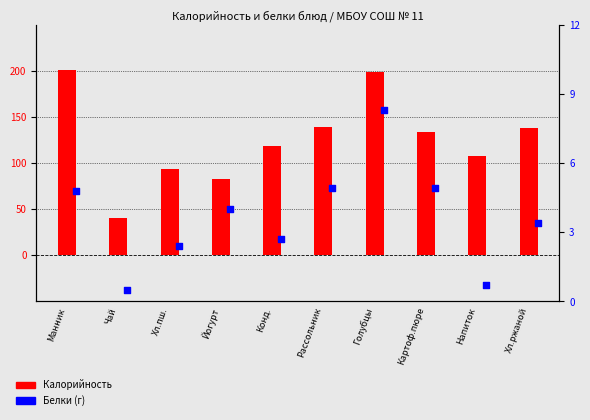

Is the value of Калорийность at Хл.пш. greater than the value of Белки at Конд.?

Yes